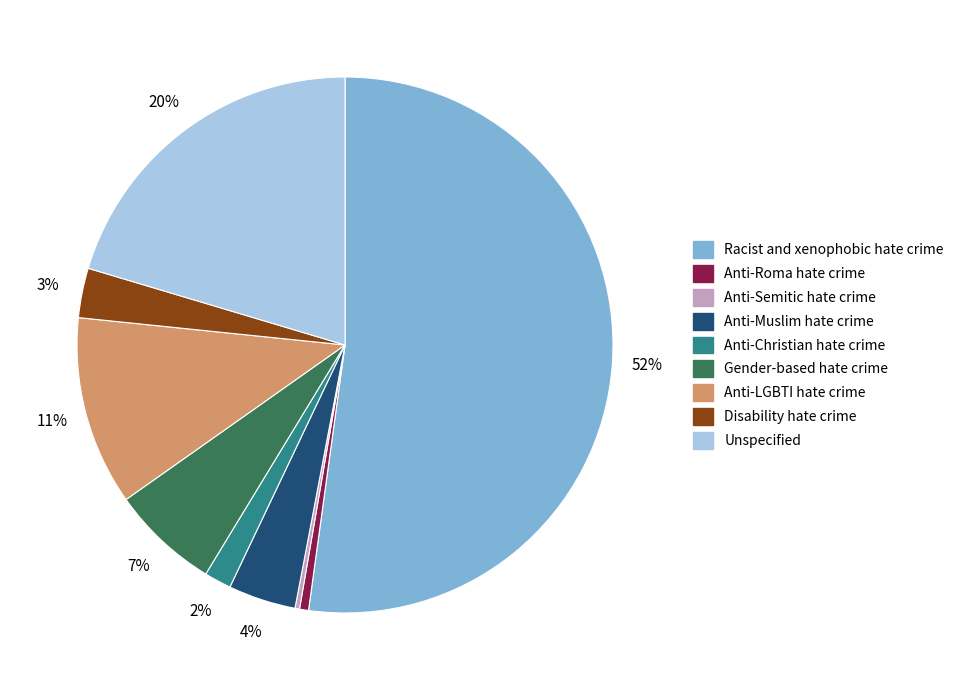

Do Anti-Muslim hate crime and Anti-Roma hate crime together represent more than half of the pie?

No